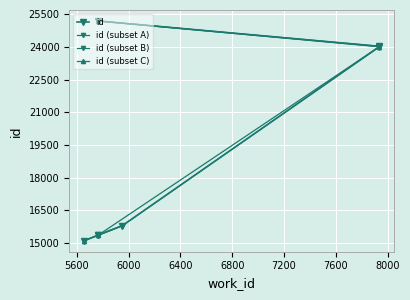

What is the label of the 4th point from the left?

5952